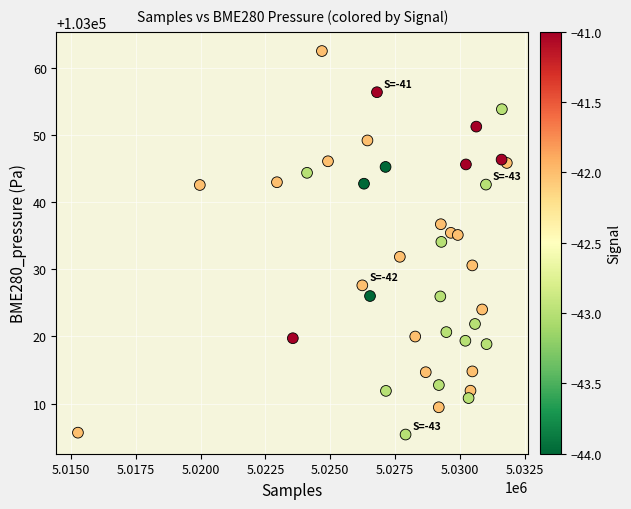

What is the range of Y values (max minus min)?

57.1